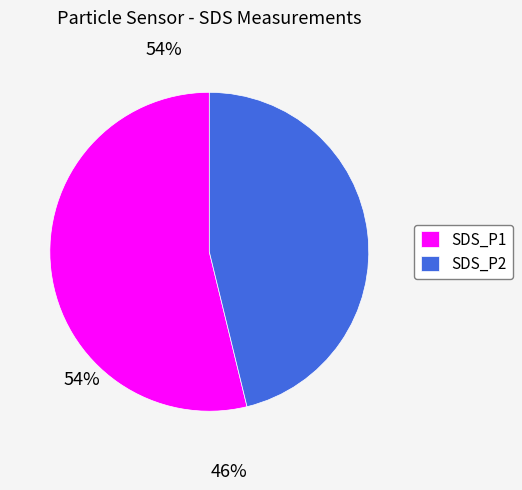

Does SDS_P1 represent more than half of the total?

Yes